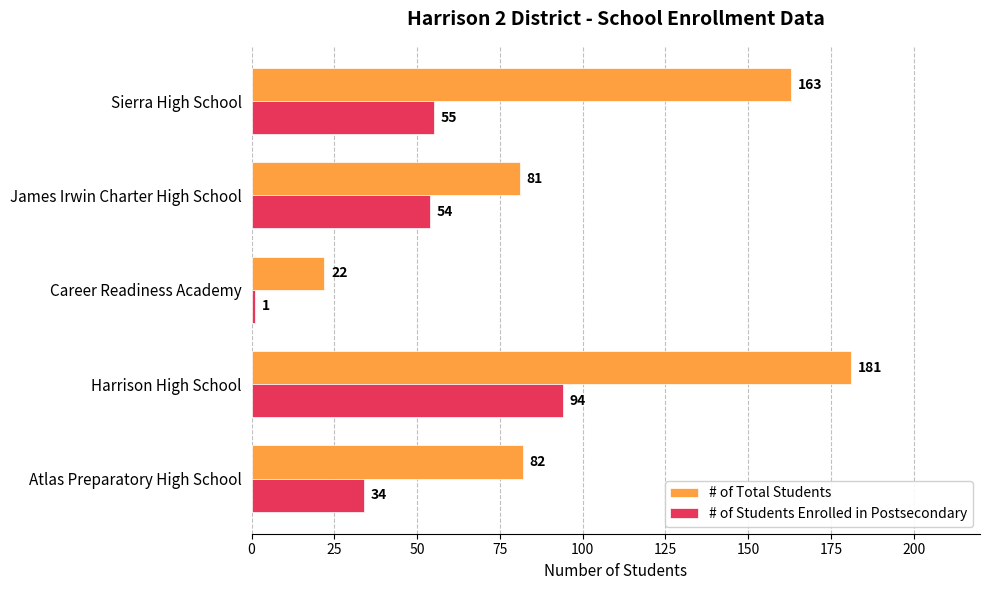

Which series has the largest range (max minus min)?

# of Total Students